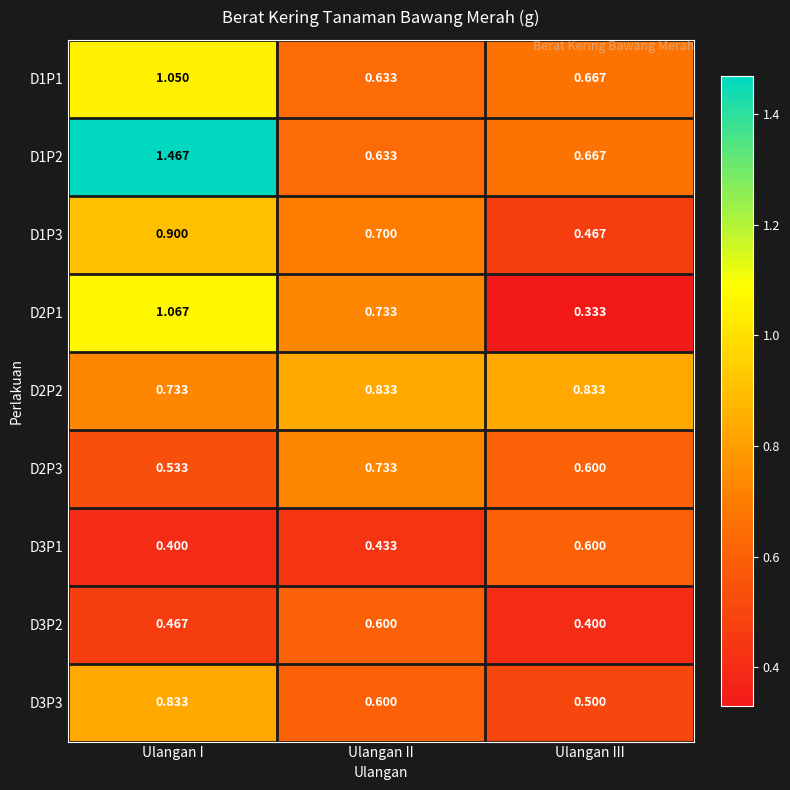

Rank the categories by D2P1 value from highest to lowest.

Ulangan I, Ulangan II, Ulangan III